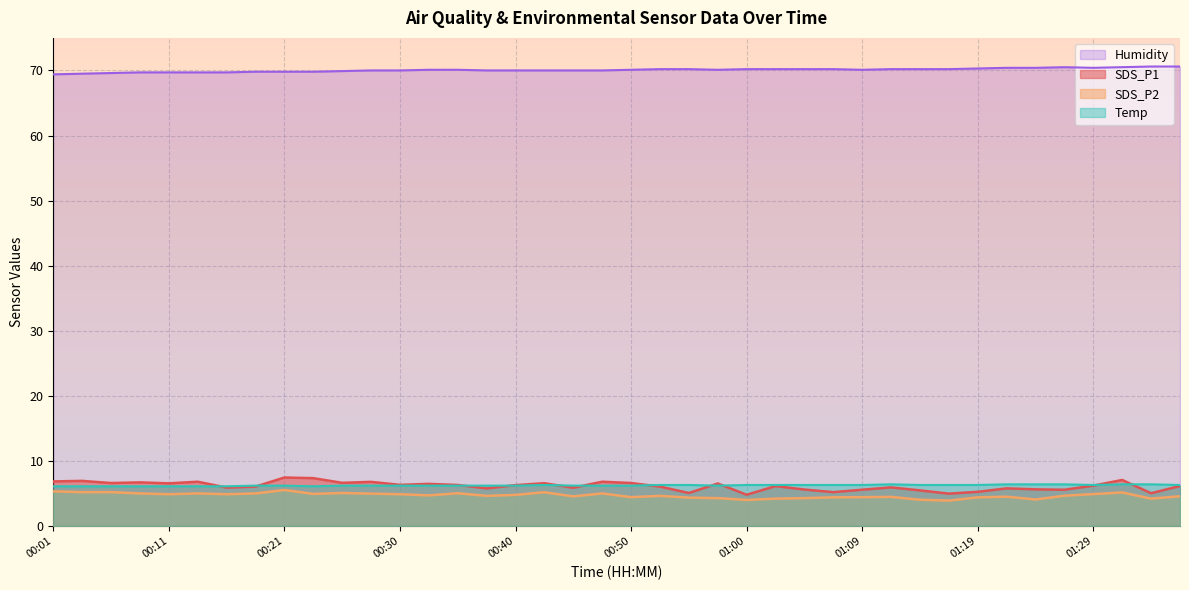

Is the value of SDS_P2 at 01:29 greater than the value of Temp at 00:23?

No